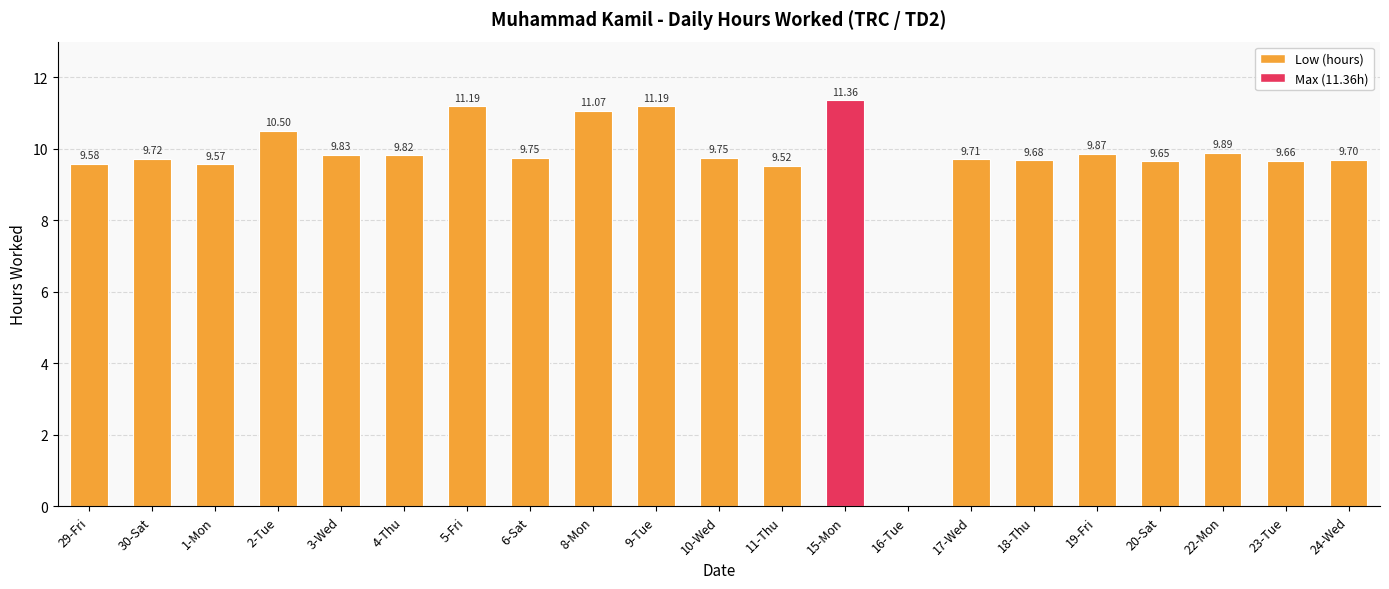

Approximately how many times larger is the value at 30-Sat compared to 18-Thu?

1.0